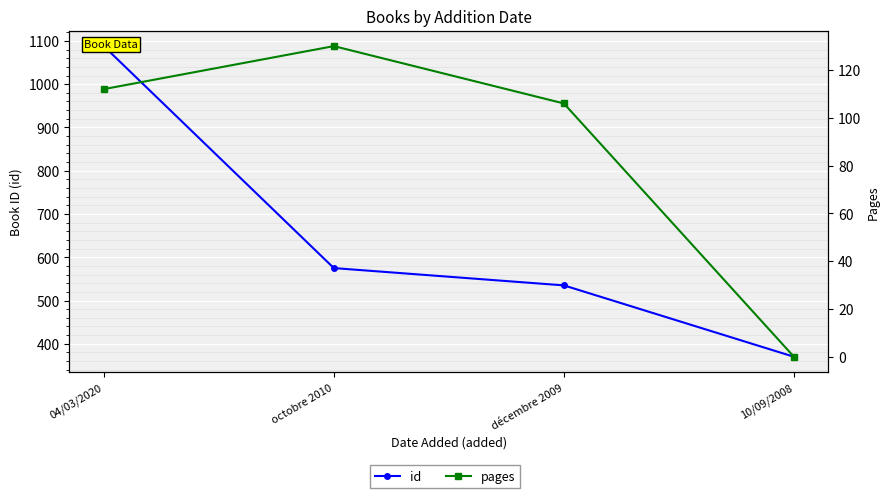

True or false: pages and id intersect in this chart.

False